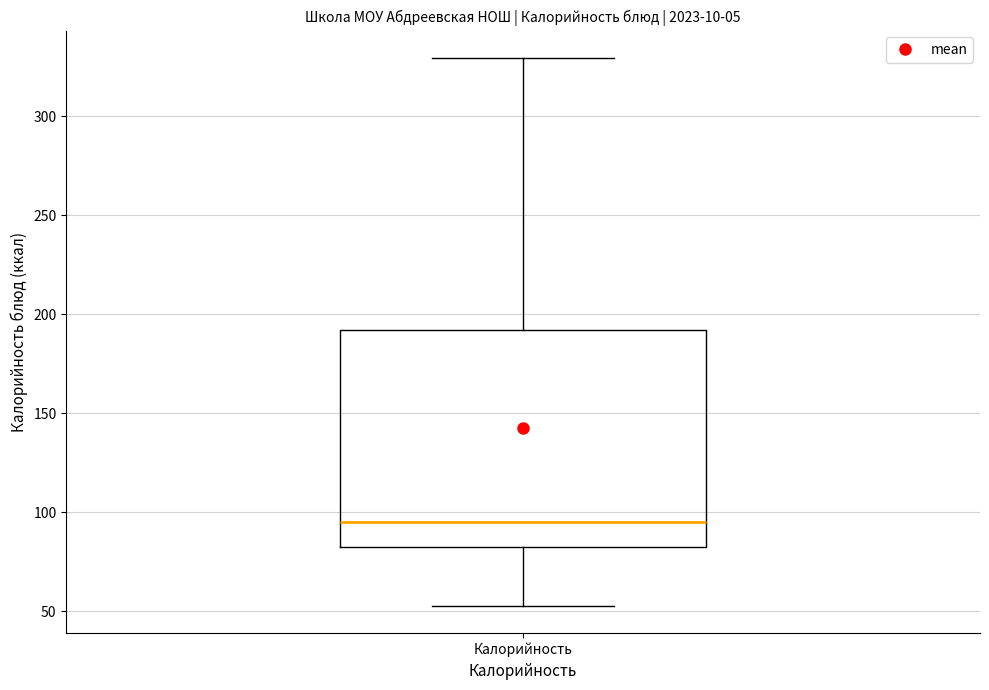

Read this box plot against the y-axis: the position of the median line, the range covered by the box, and the ends of both whiskers. The values are not printed on the chart, so give them approximately, as read against the axis.

median 95, box 85 to 190, whiskers 55 to 330